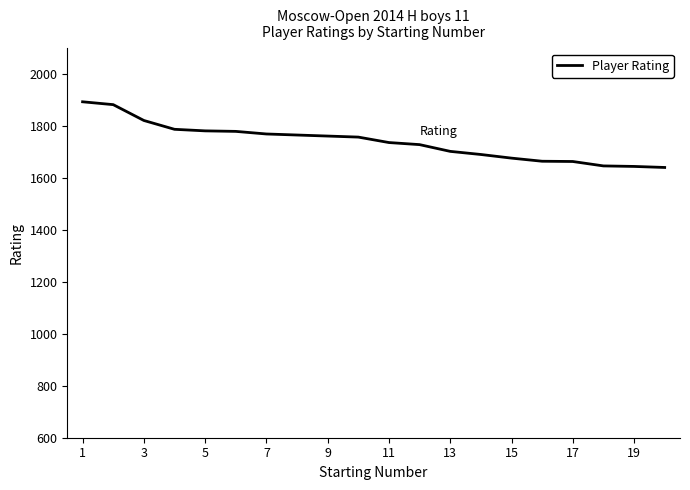

Does the chart display data point markers on the line(s)?

No